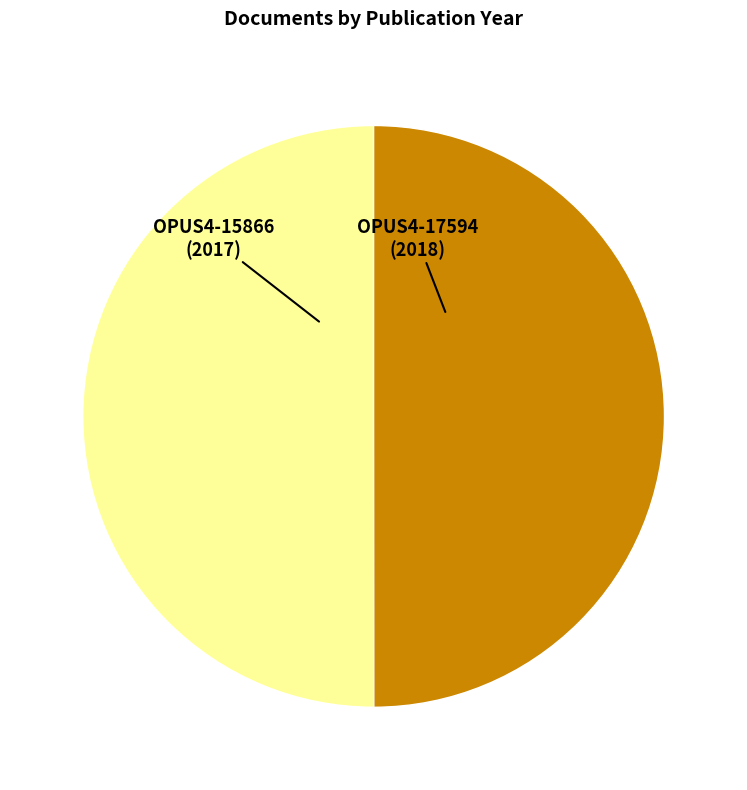

What is the ratio of the value at OPUS4-17594 (2018) to the value at OPUS4-15866 (2017)?

1.0